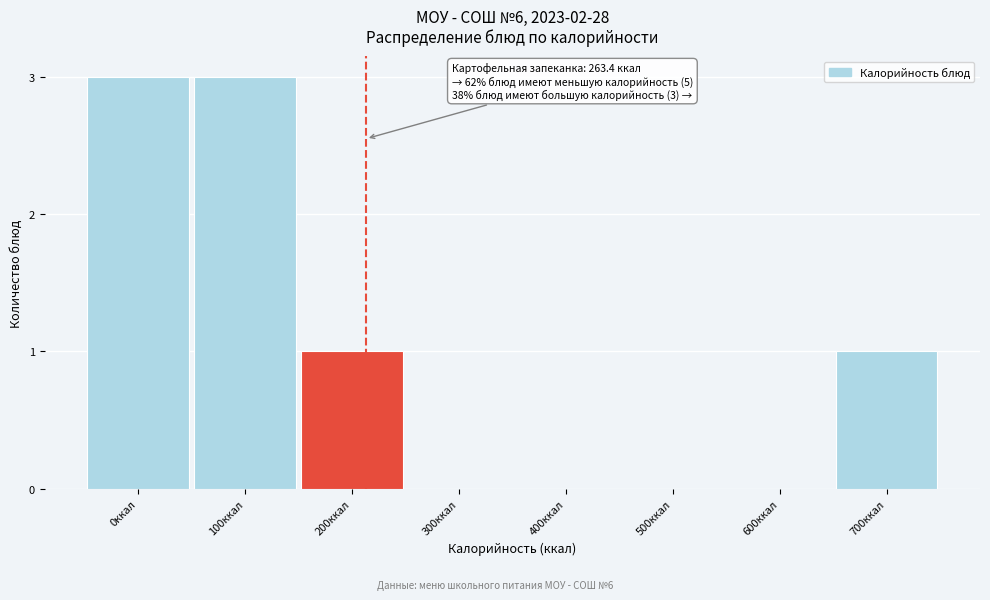

Reading left to right, extract all data points from this chart.

0ккал=3	100ккал=3	200ккал=1	300ккал=0	400ккал=0	500ккал=0	600ккал=0	700ккал=1